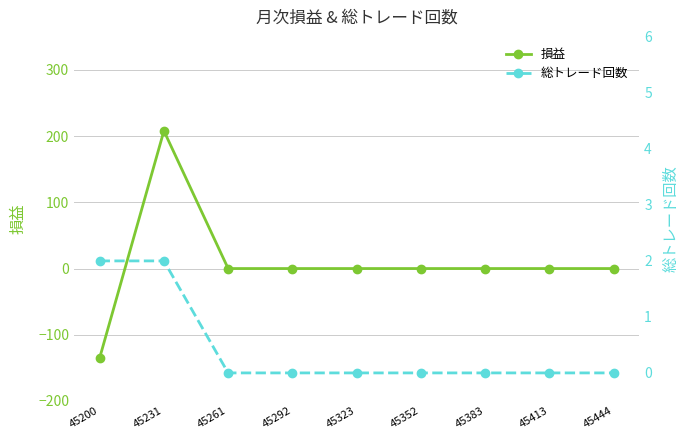

What is the total value across all series at 45200?

-133